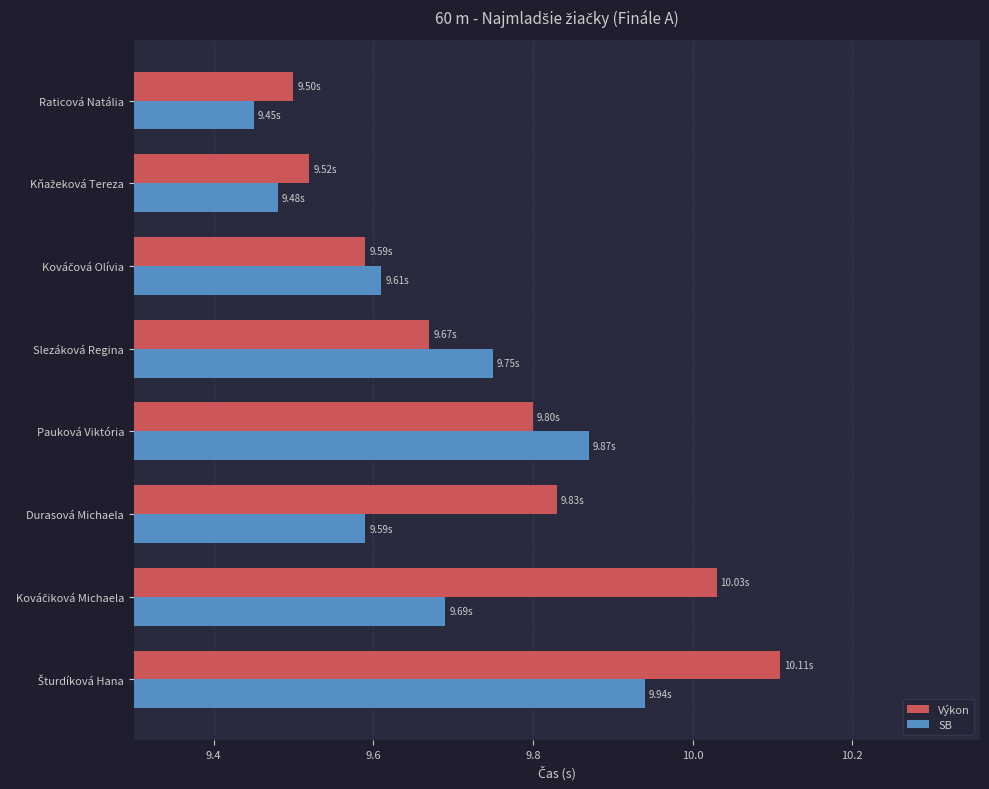

What is the difference between the maximum and minimum values in the Výkon series?

0.6